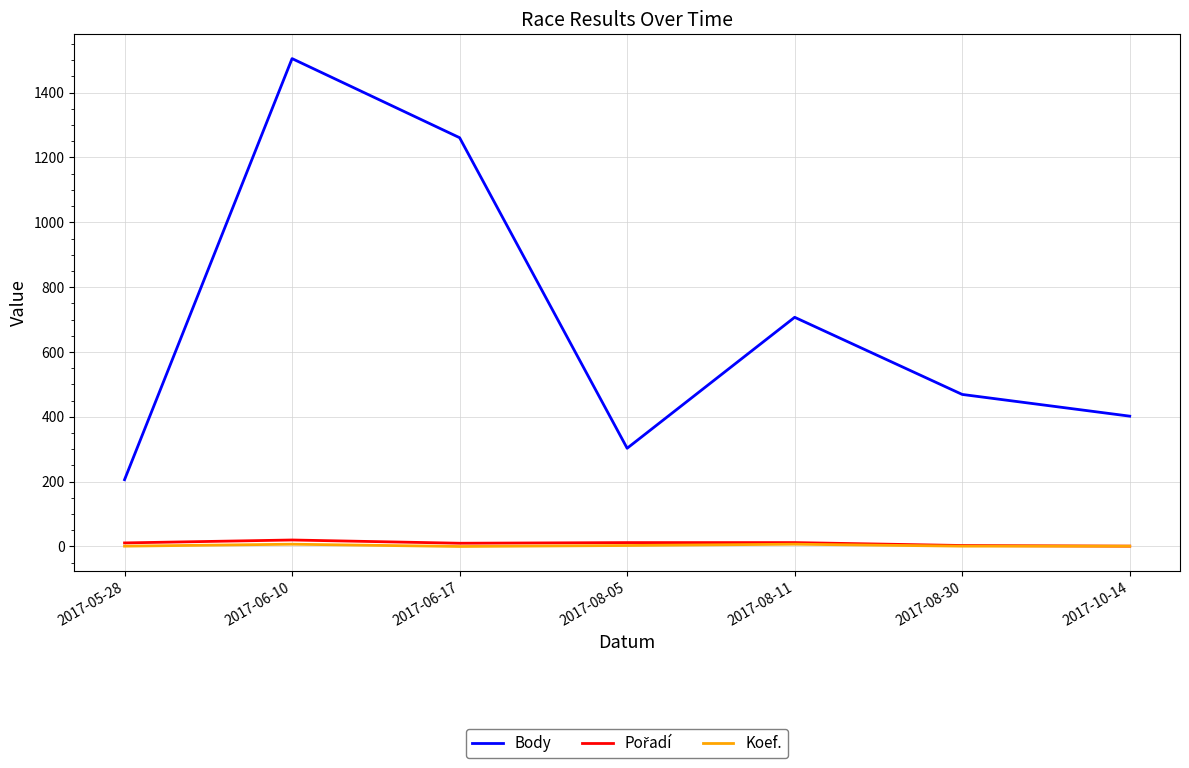

True or false: Koef. and Body cross at least once.

False